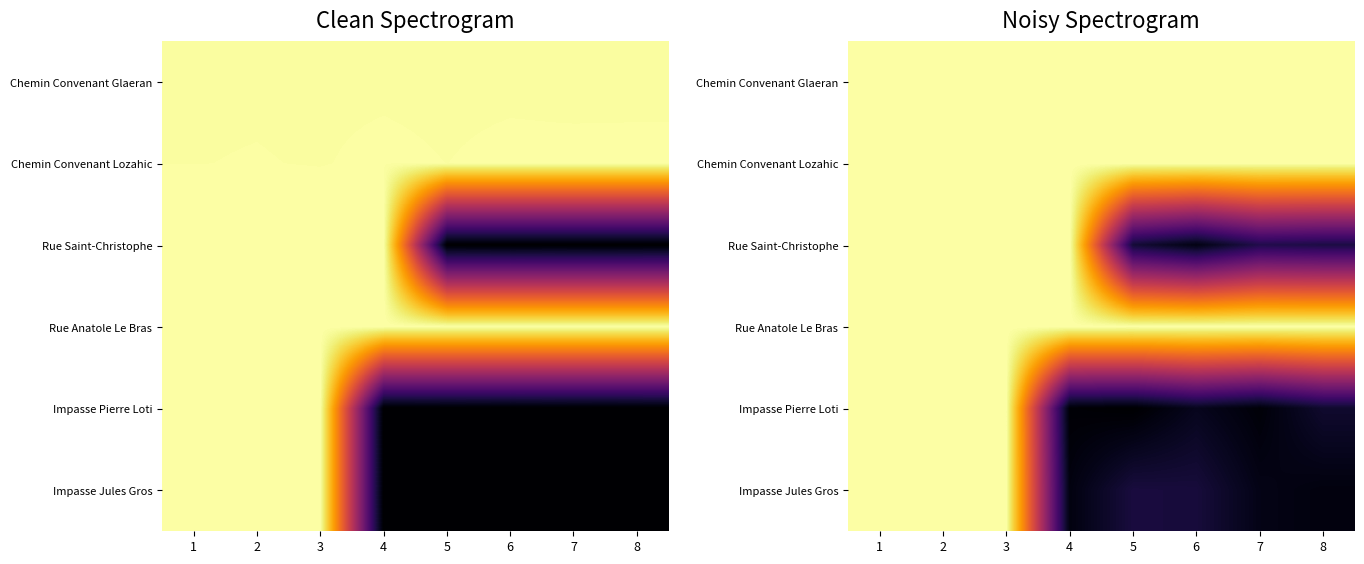

True or false: Rue Saint-Christophe has a value of 0.0 at 6.

False